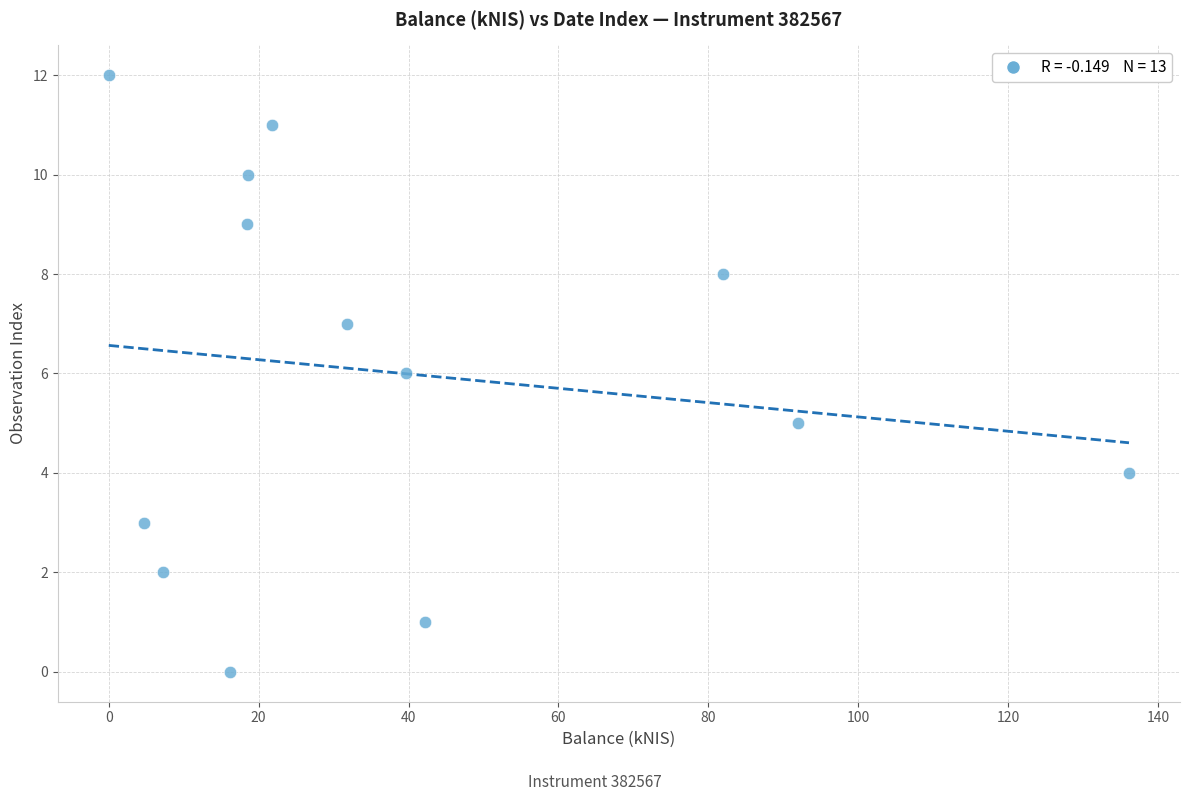

What is the range of Y values (max minus min)?

12